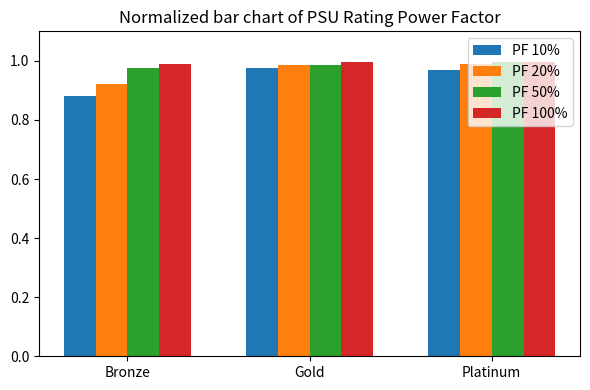

How many groups of bars are there?

3